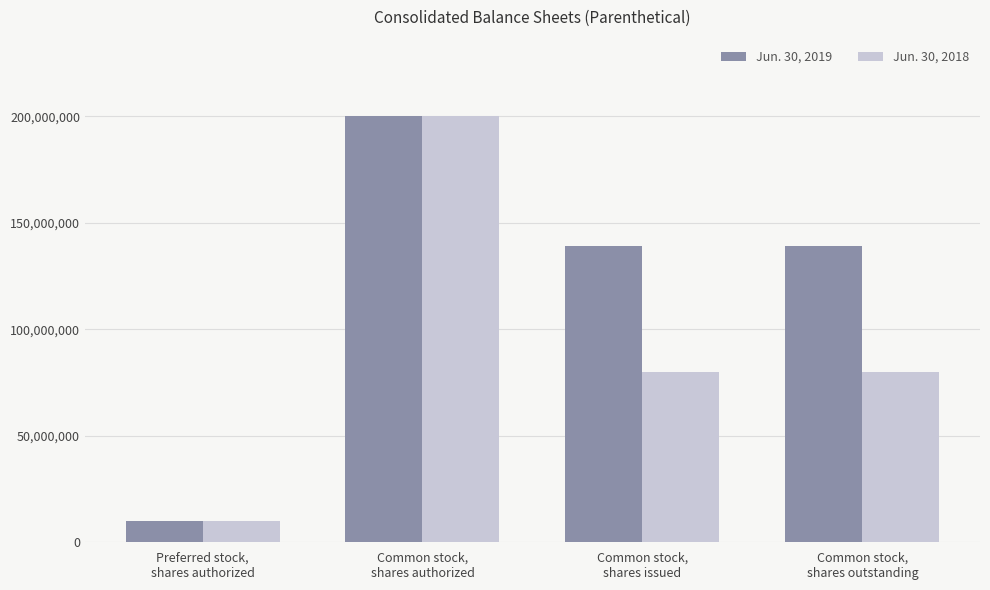

True or false: Jun. 30, 2019 has a value of 10000000 at Preferred stock,
shares authorized.

True